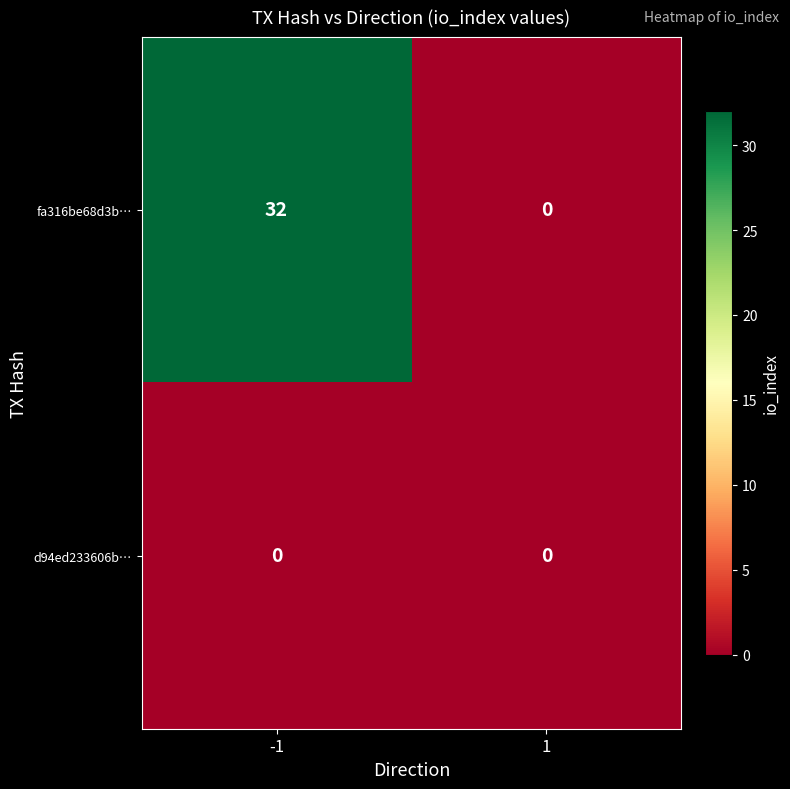

Which series has the widest spread of values?

fa316be68d3b…